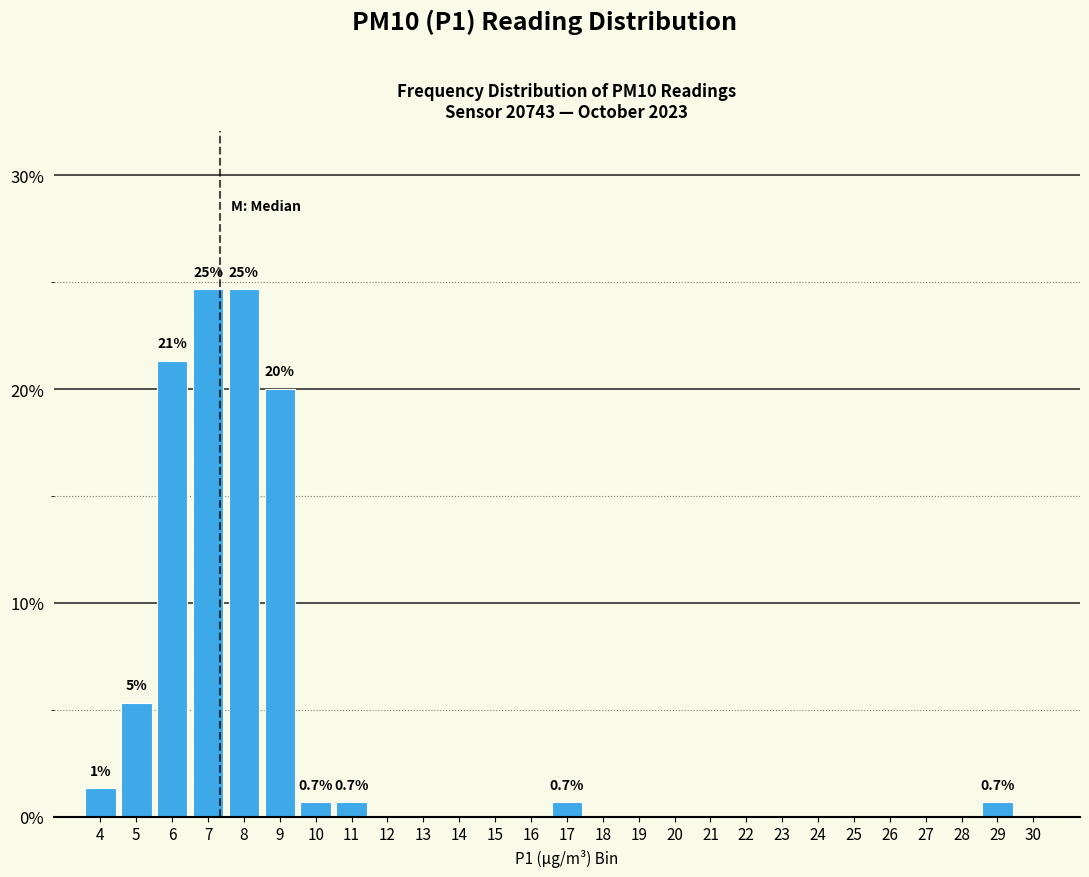

The value at 24 is 15.1. True or false?

False